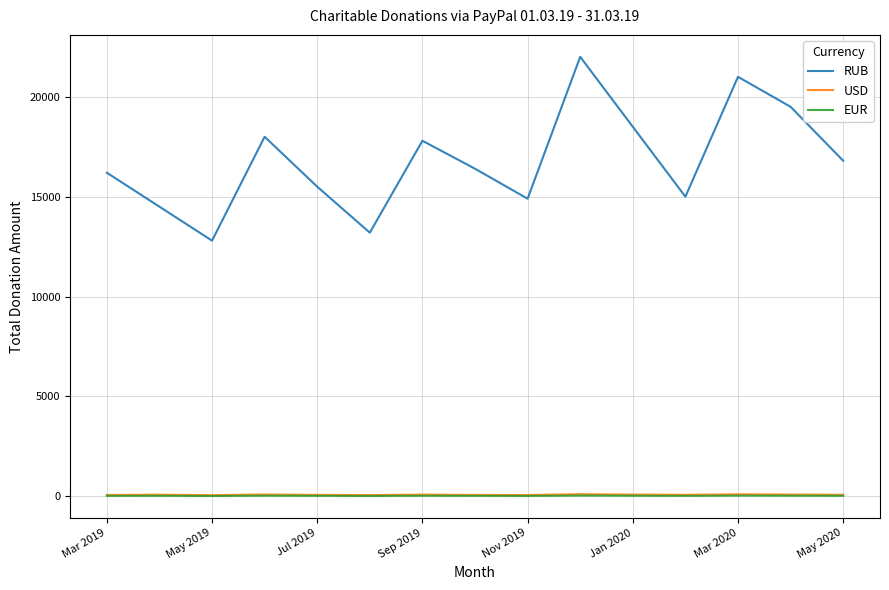

True or false: EUR and RUB cross at least once.

False